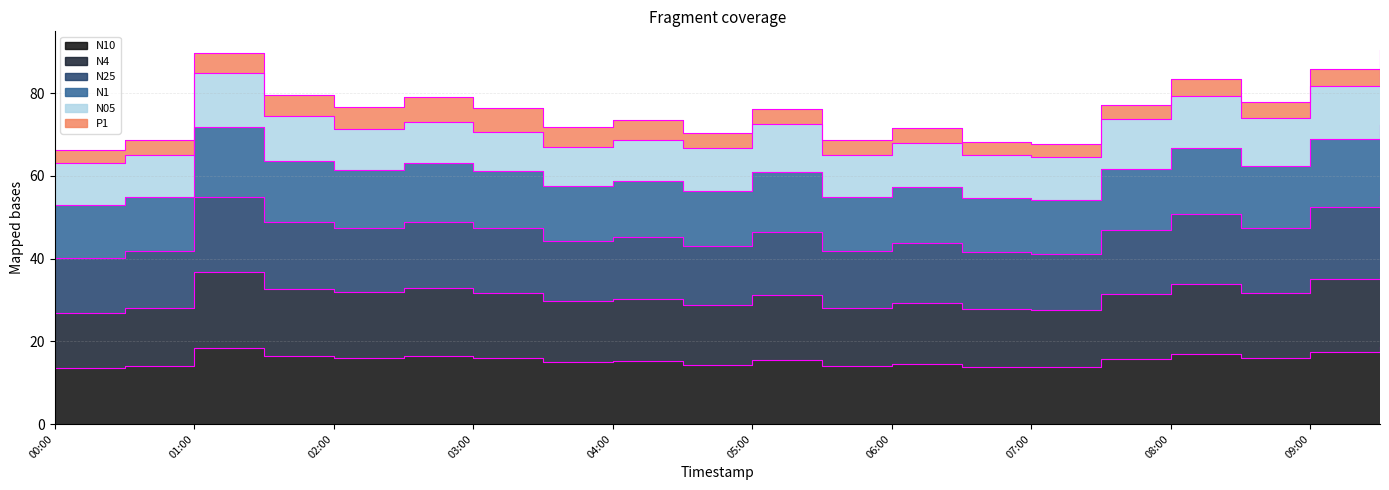

How many data points does each series have?

20